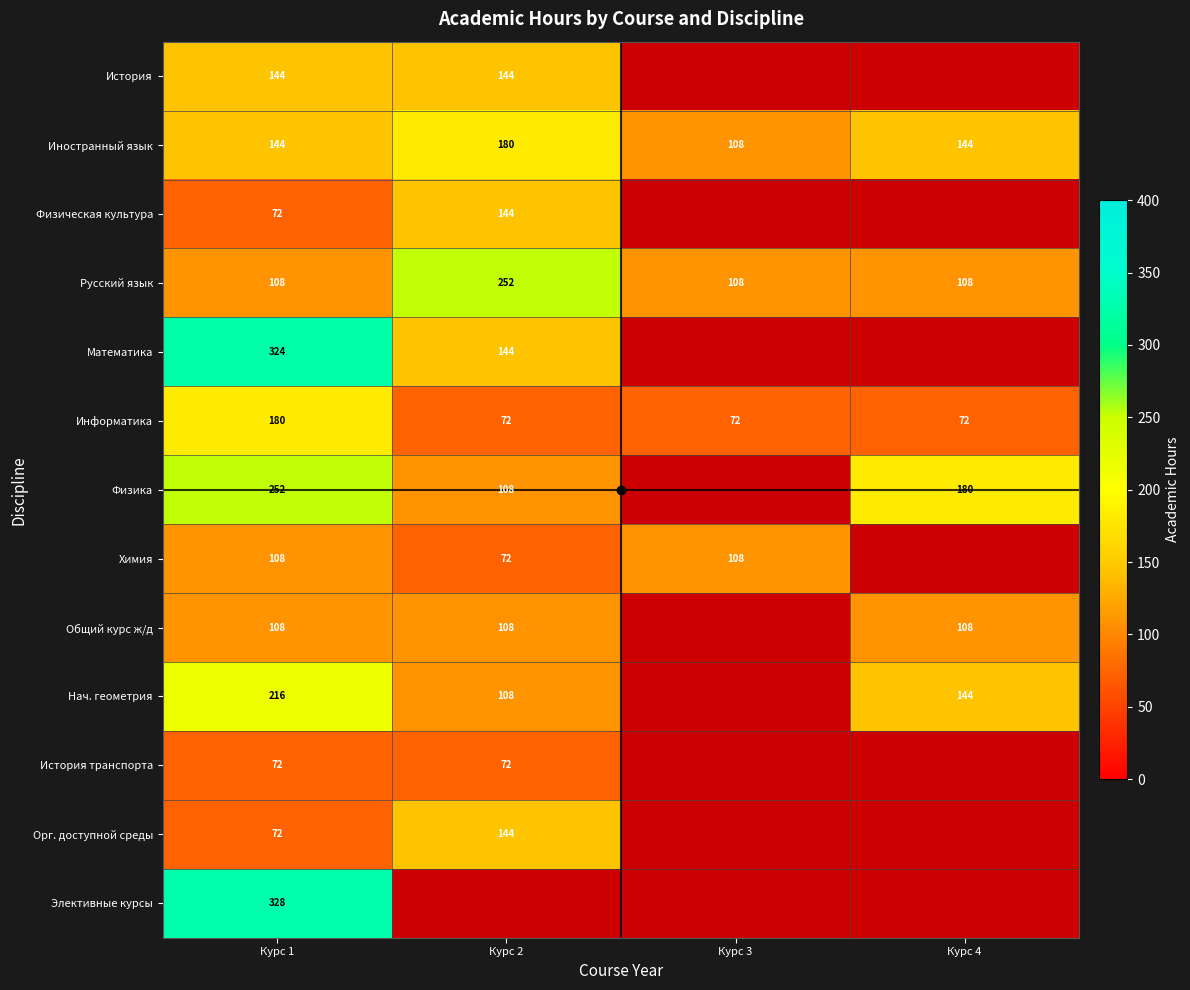

The value of Физическая культура at Курс 1 is 34. True or false?

False